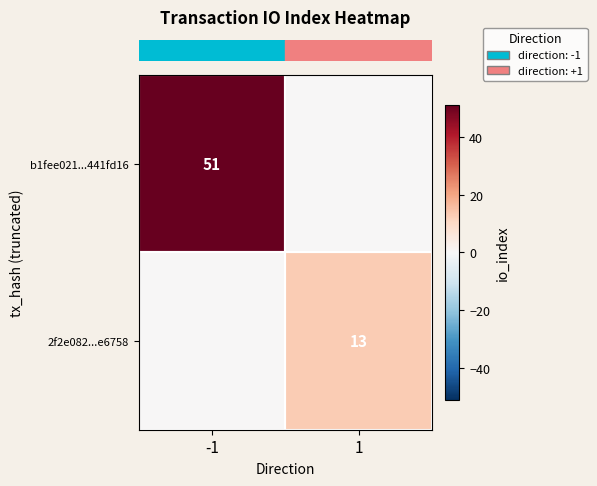

True or false: row_1 has a value of 0 at -1.

True